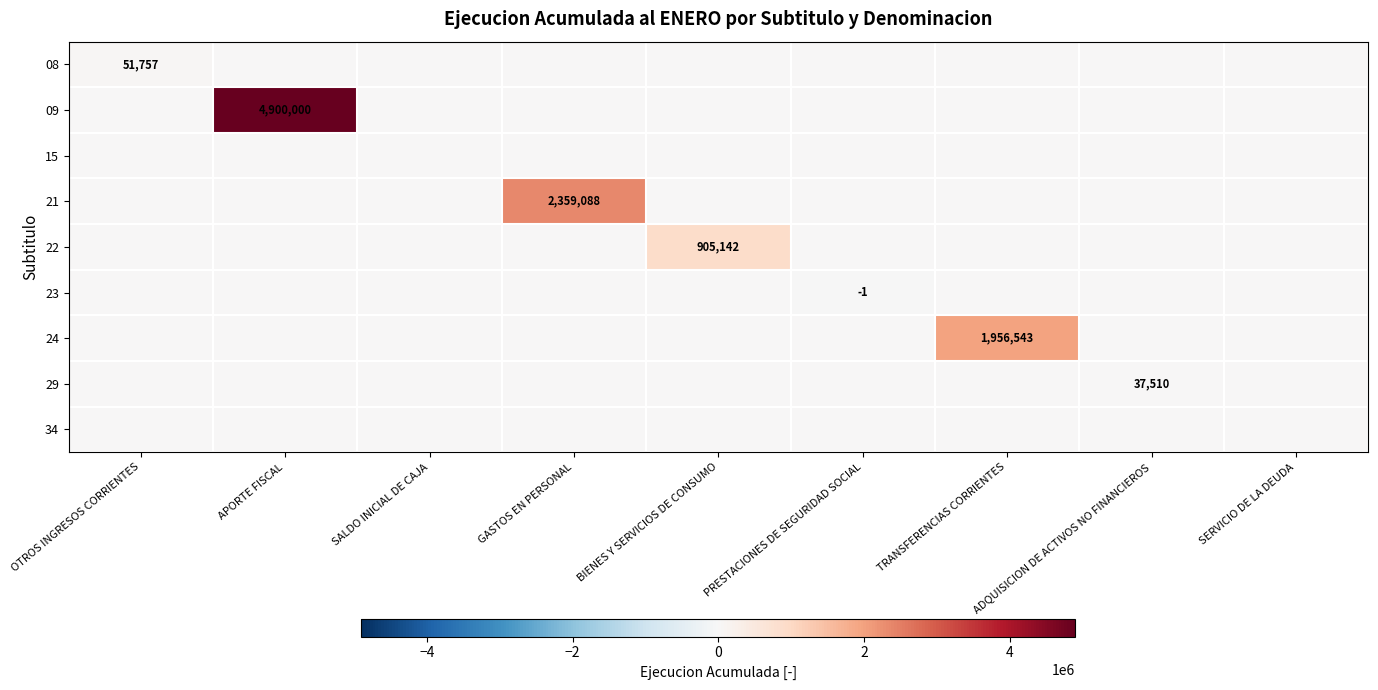

List the series in order of their peak value, lowest first.

15, 23, 34, 29, 08, 22, 24, 21, 09